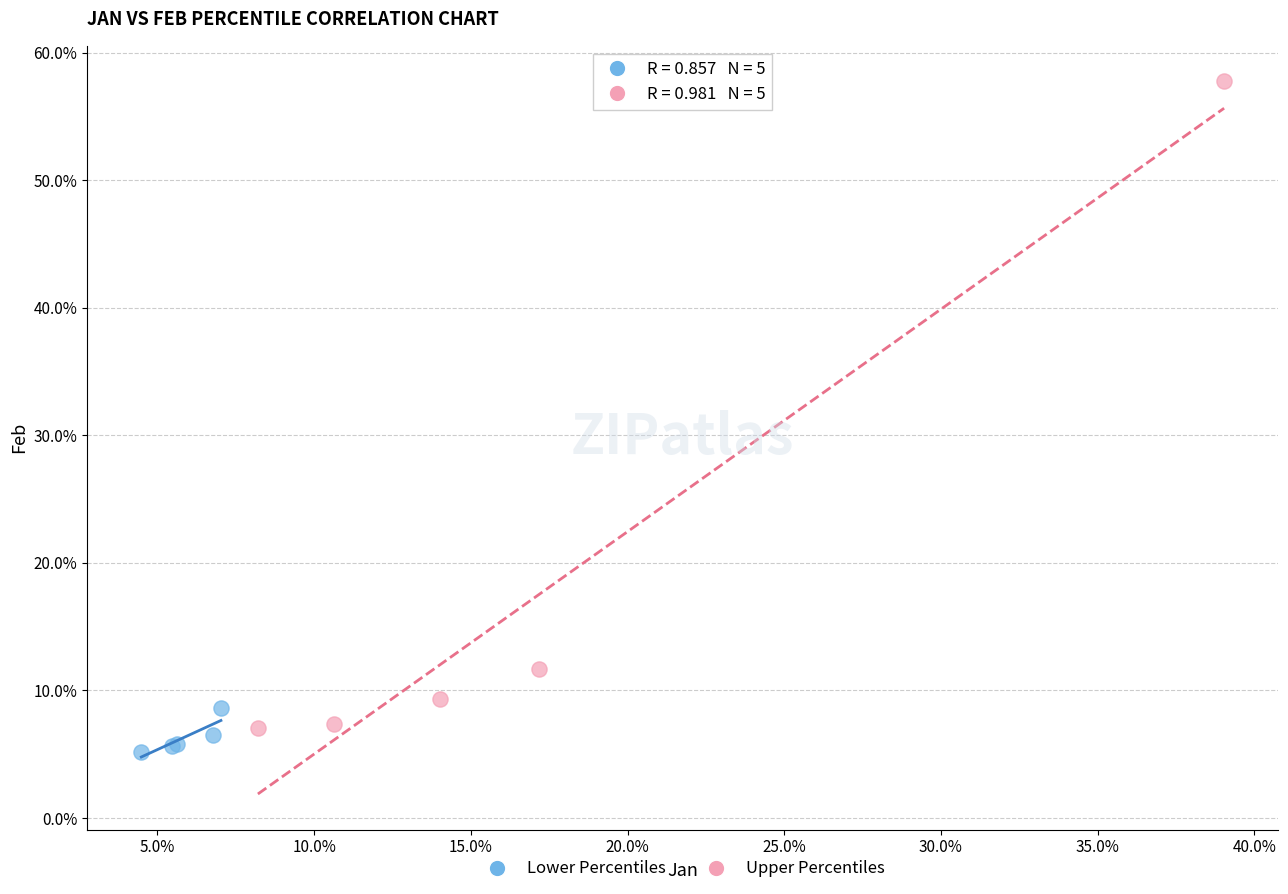

What are all the series names shown in the legend?

Lower Percentiles, Upper Percentiles